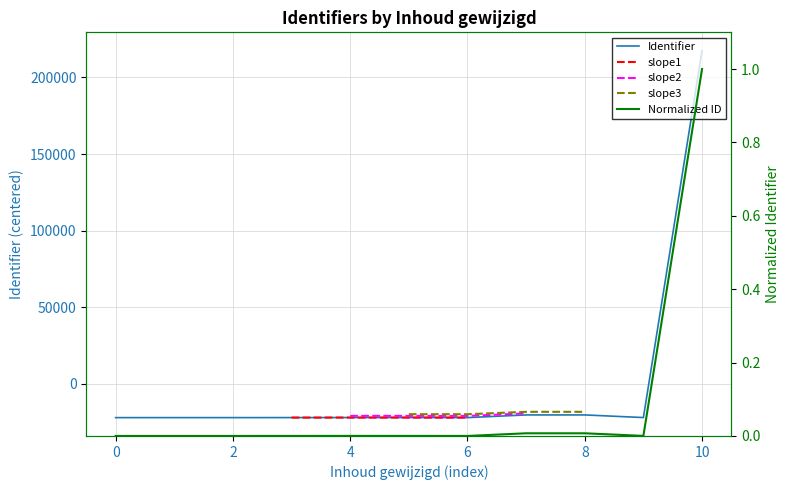

What is the difference between the maximum and minimum values?

239591.0